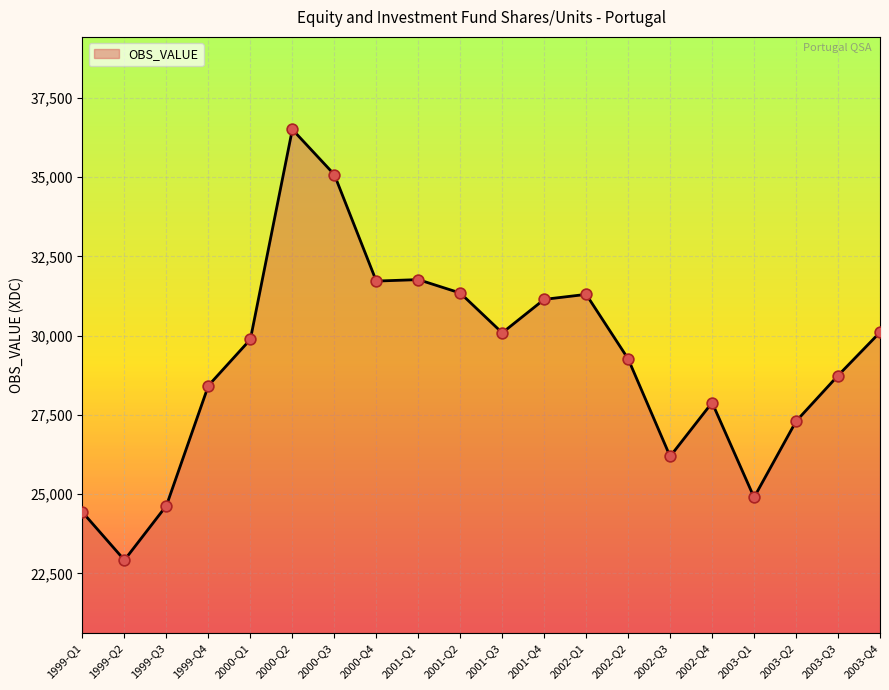

What is the change in value from 2000-Q1 to 2002-Q2?

-614.0